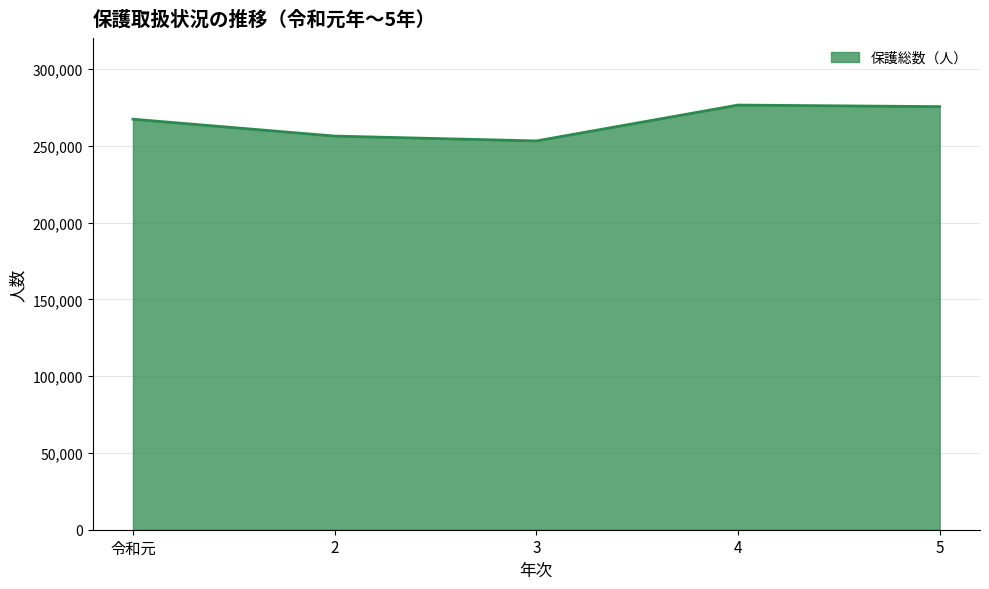

What is the sum of all values?

1328735